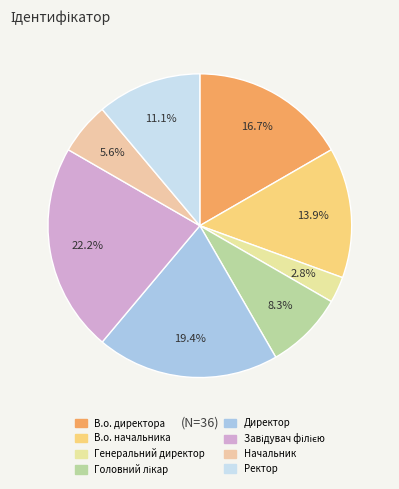

What percentage is NOT represented by Начальник?

94.4%